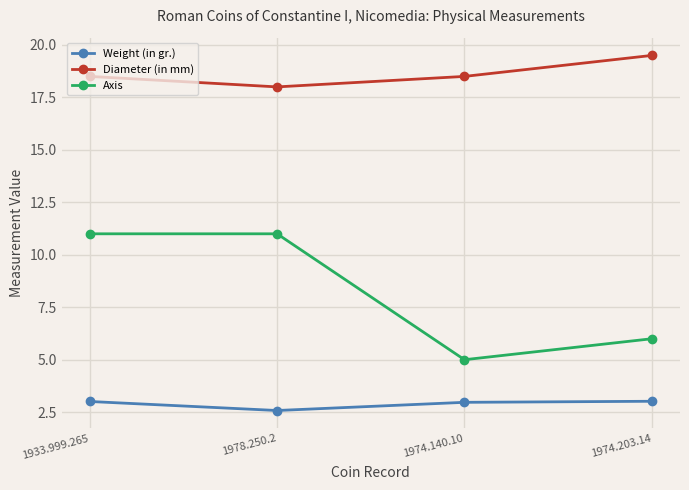

What is the value of the Diameter (in mm) point at the 3rd from the left?

18.5